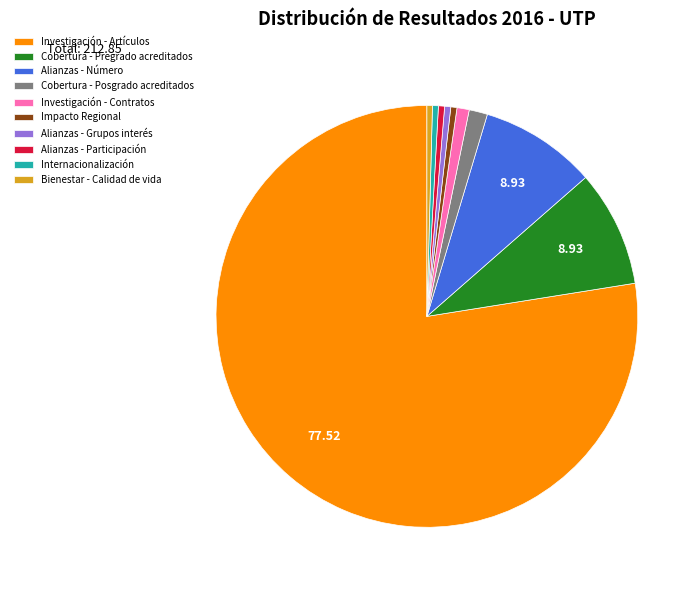

Which slice is the largest?

Investigación - Artículos